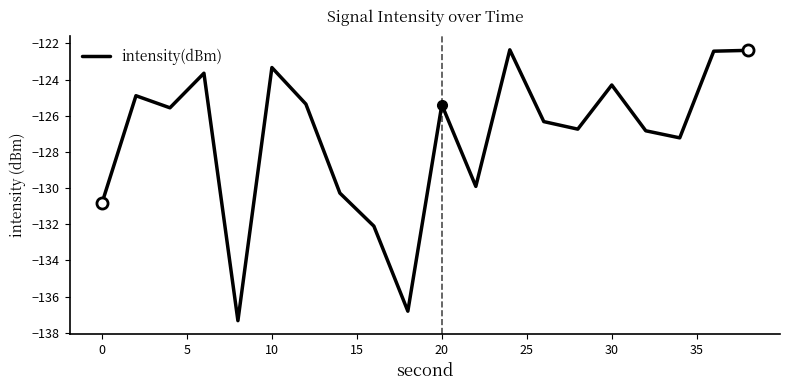

What is the greatest value displayed?

-122.4